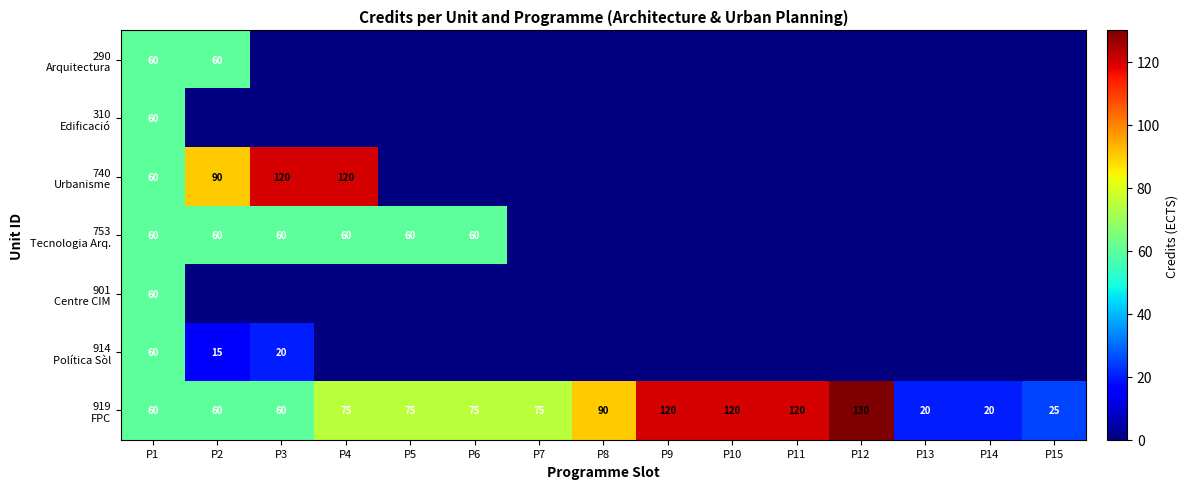

What is the approximate value of 740 Urbanisme at P1?

60.0